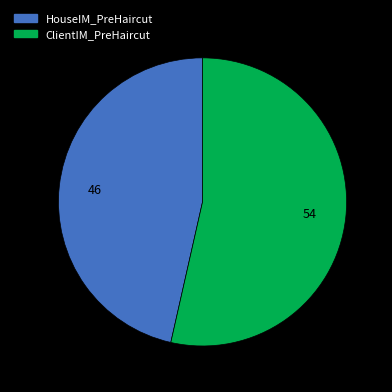

Between ClientIM_PreHaircut and HouseIM_PreHaircut, which is larger?

ClientIM_PreHaircut